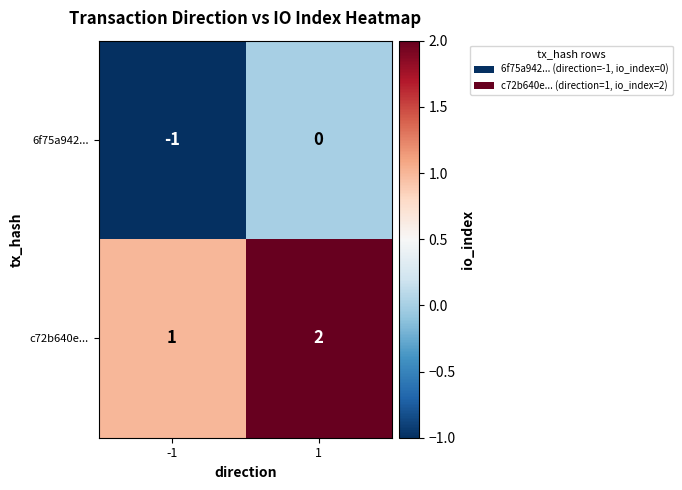

What is the sum of the c72b640e... values at -1 and 1?

3